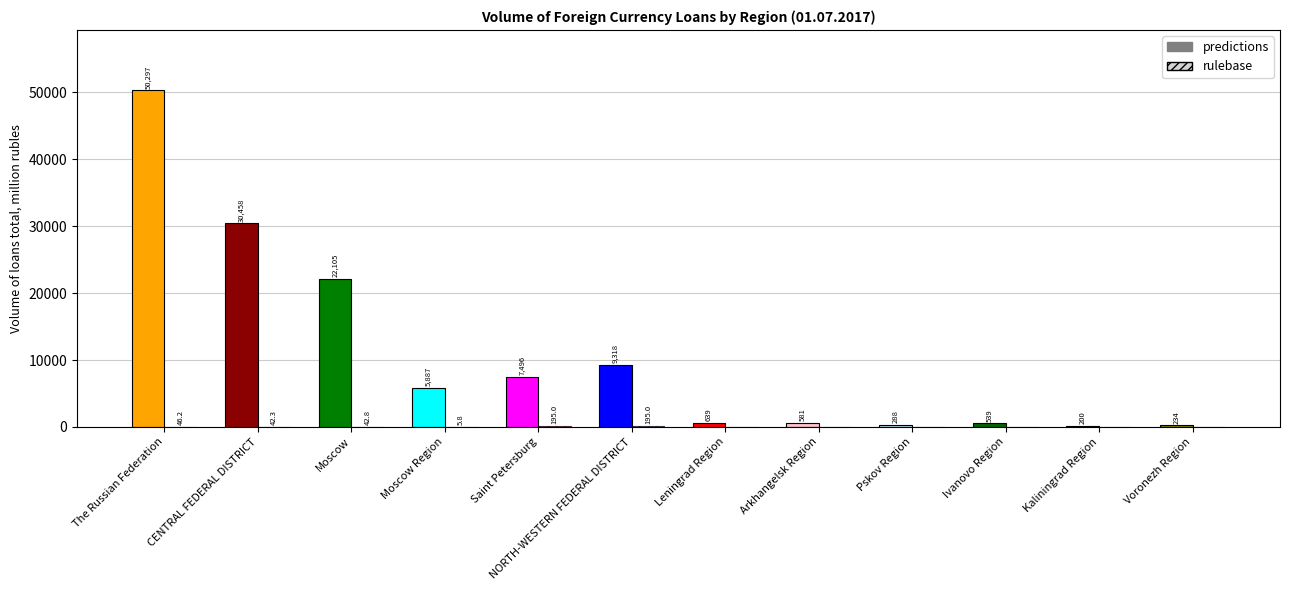

Which category has the highest value across all series?

The Russian Federation